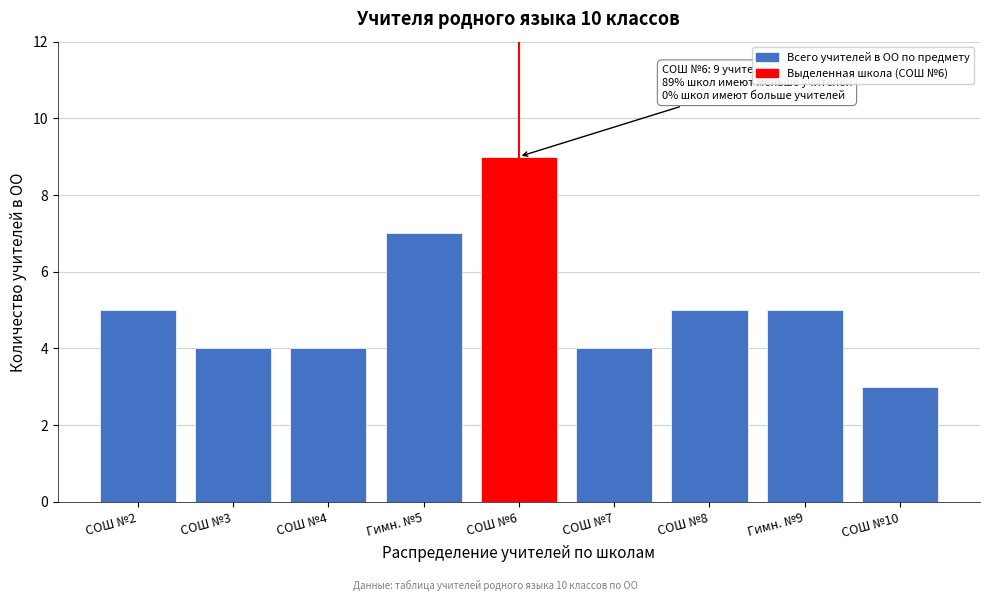

Reading left to right, list all the values displayed in this chart.

СОШ №2=5	СОШ №3=4	СОШ №4=4	Гимн. №5=7	СОШ №6=9	СОШ №7=4	СОШ №8=5	Гимн. №9=5	СОШ №10=3